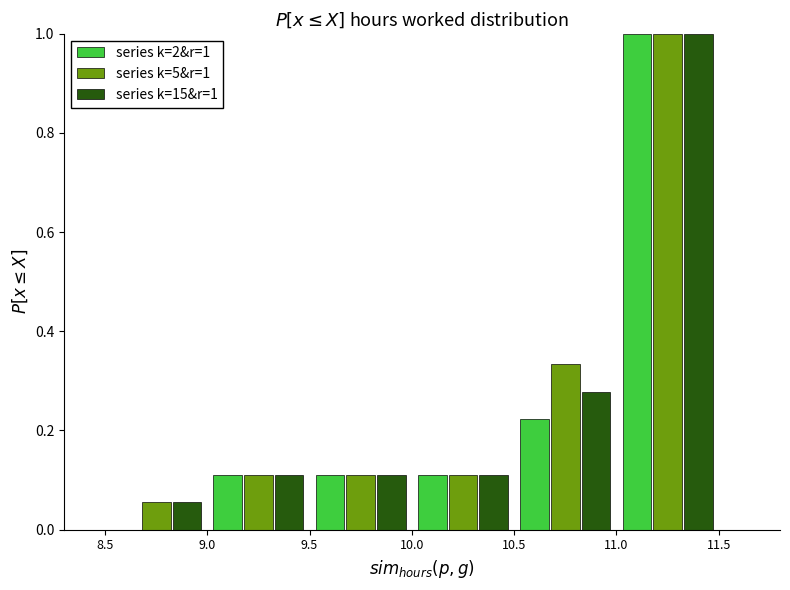

In the series k=2&r=1 series, which range on the x-axis has the tallest bar?

11.0 to 11.5